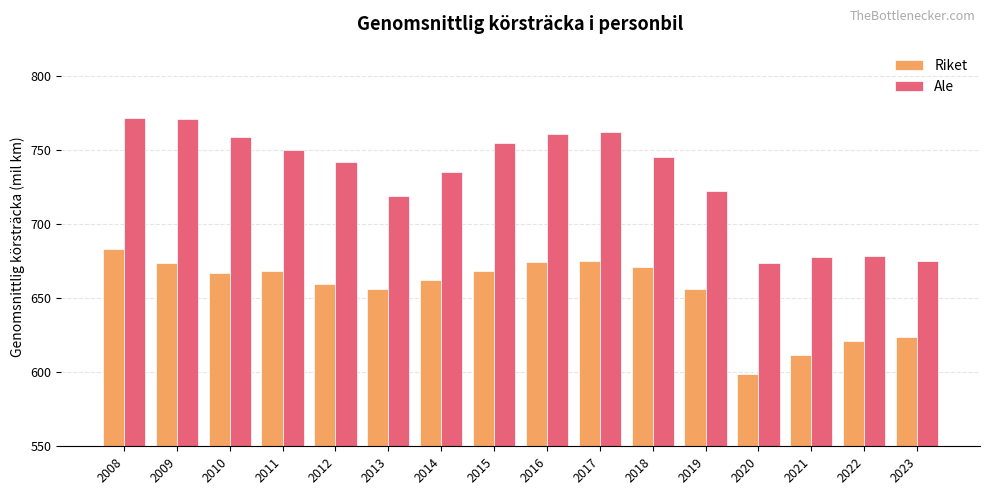

What is the difference between the maximum and second lowest values in the Riket series?

72.0